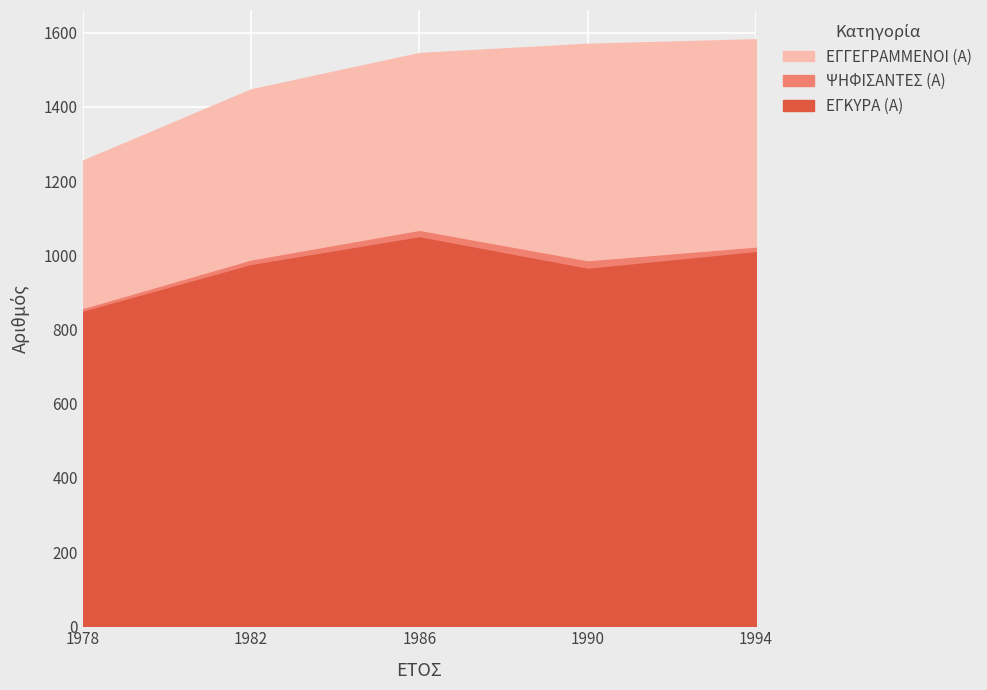

True or false: ΕΓΓΕΓΡΑΜΜΕΝΟΙ (Α) has a value of 451 at 1994.

False